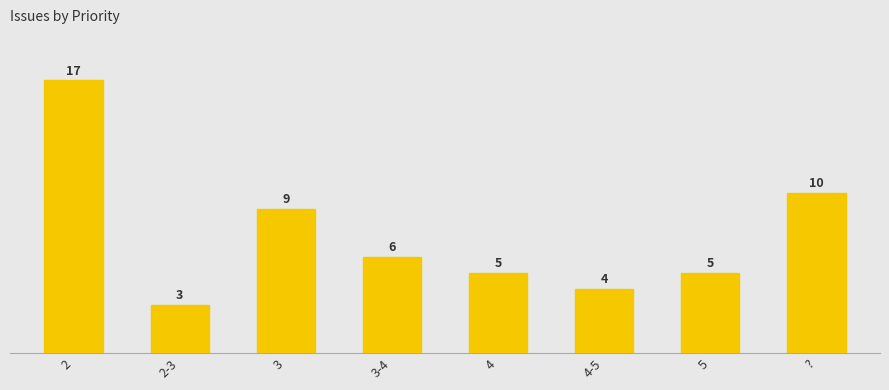

At which label does the data first exceed 6?

2